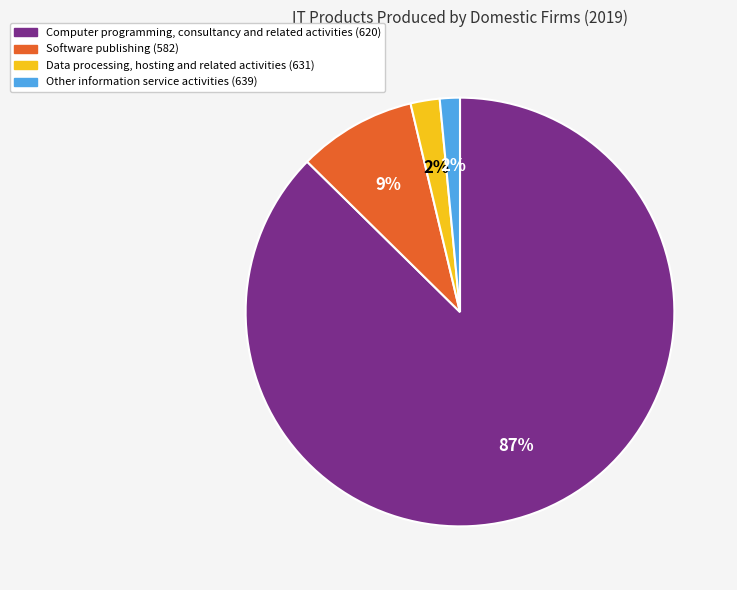

What percentage is the Software publishing (582) slice, to the nearest percent?

9%